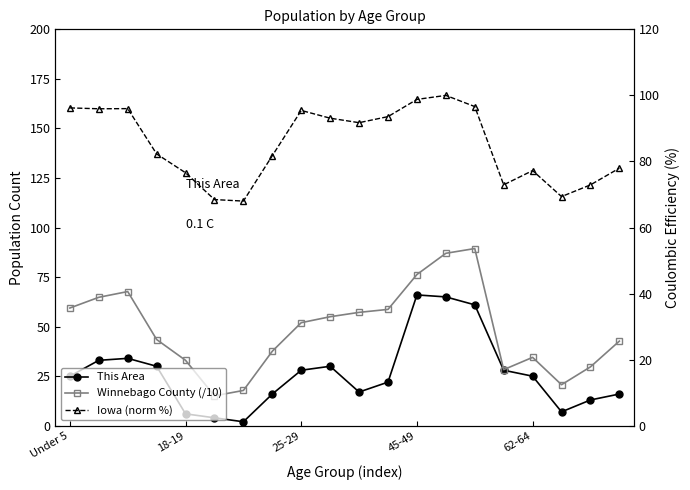

What is the average value of the Winnebago County (/10) series?

48.5